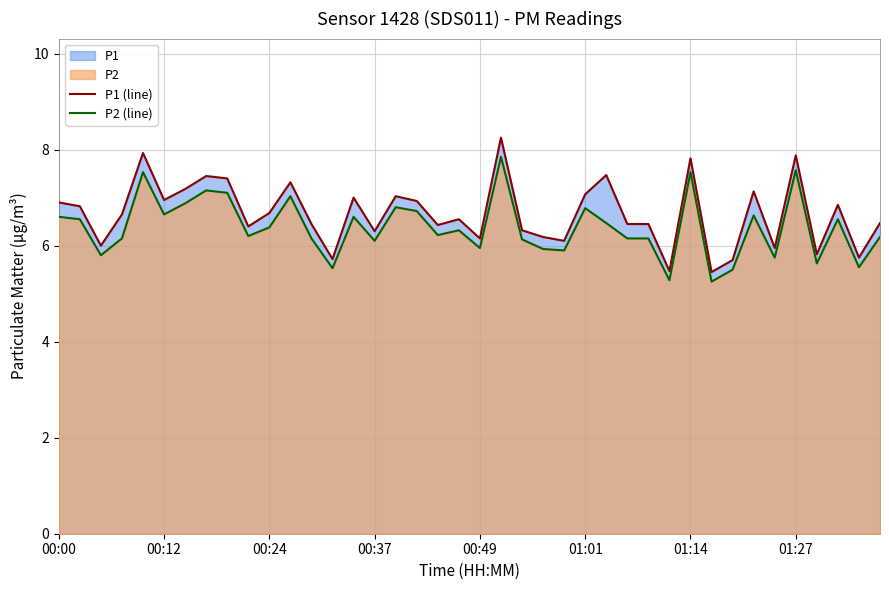

Rank the series at 39 from highest to lowest value.

P1 (line), P2 (line)